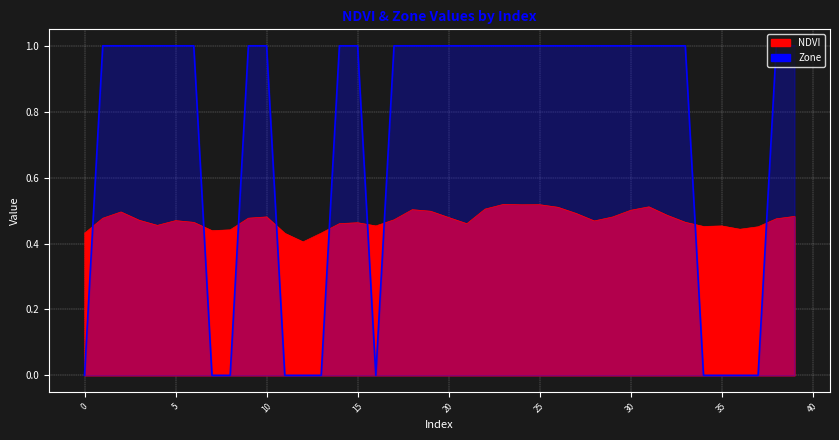

How many values are between 0 and 1?

40